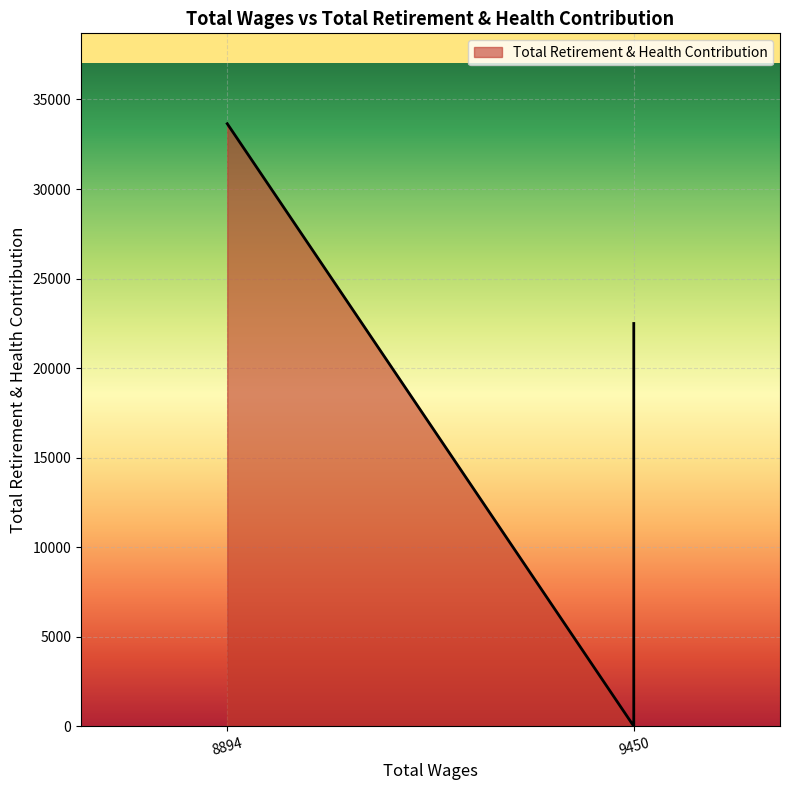

Reading left to right, transcribe all the data shown in this chart.

9450.0=22491	9450.0=9284	9450.0=20	9450.0=0	8894.0=33648